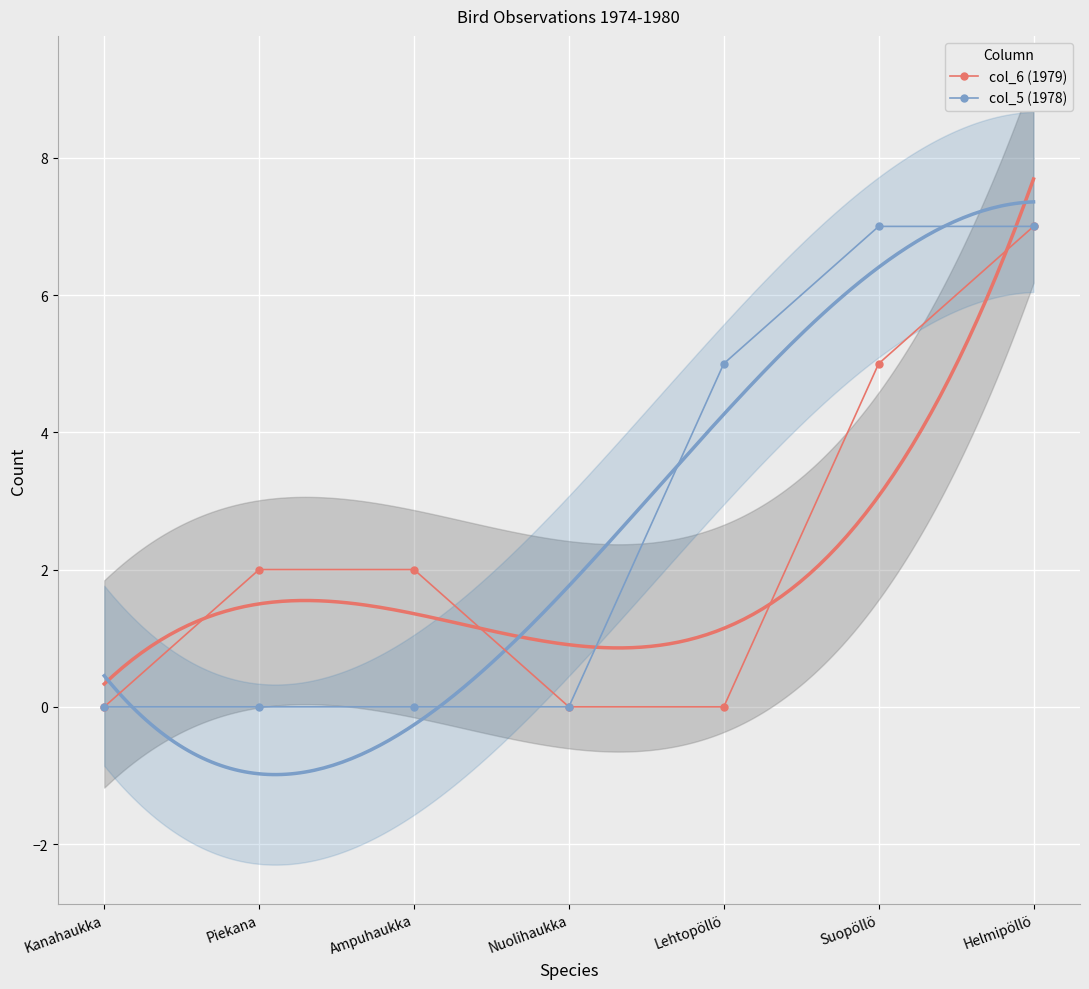

What is the maximum value shown in the chart?

7